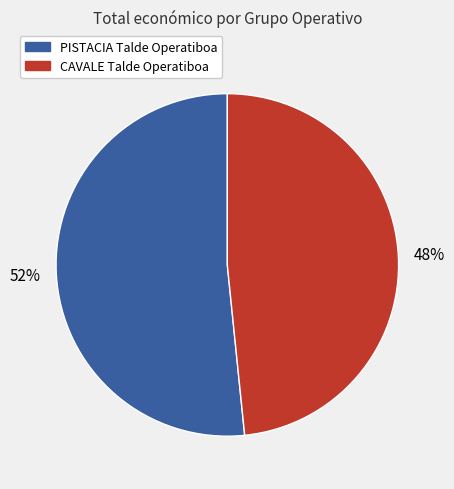

Is there any slice that represents more than half of the pie?

Yes